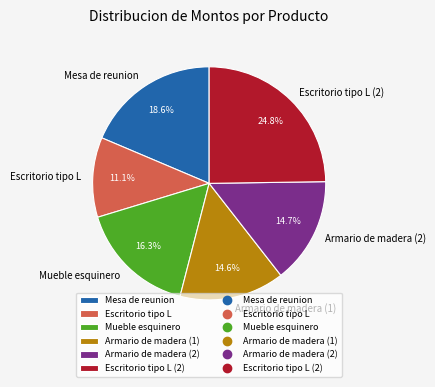

Count the number of slices in the pie.

6